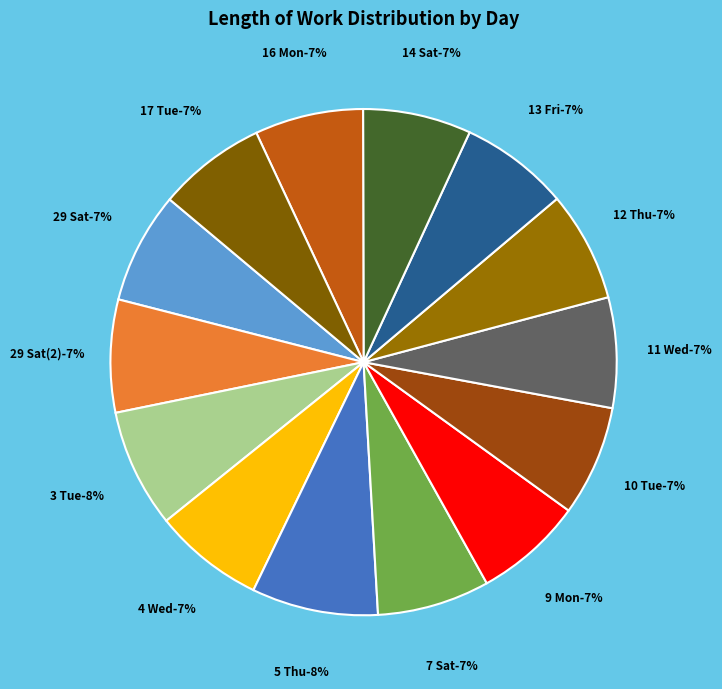

What is the largest slice in the pie chart?

5 Thu